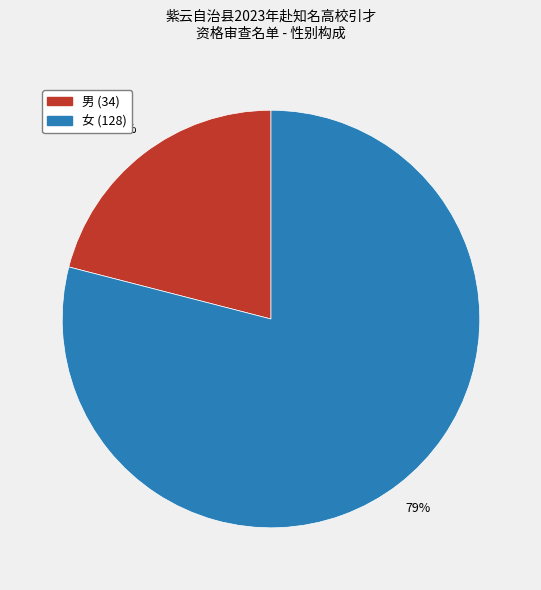

The 女 slice represents 79% of the pie. True or false?

True